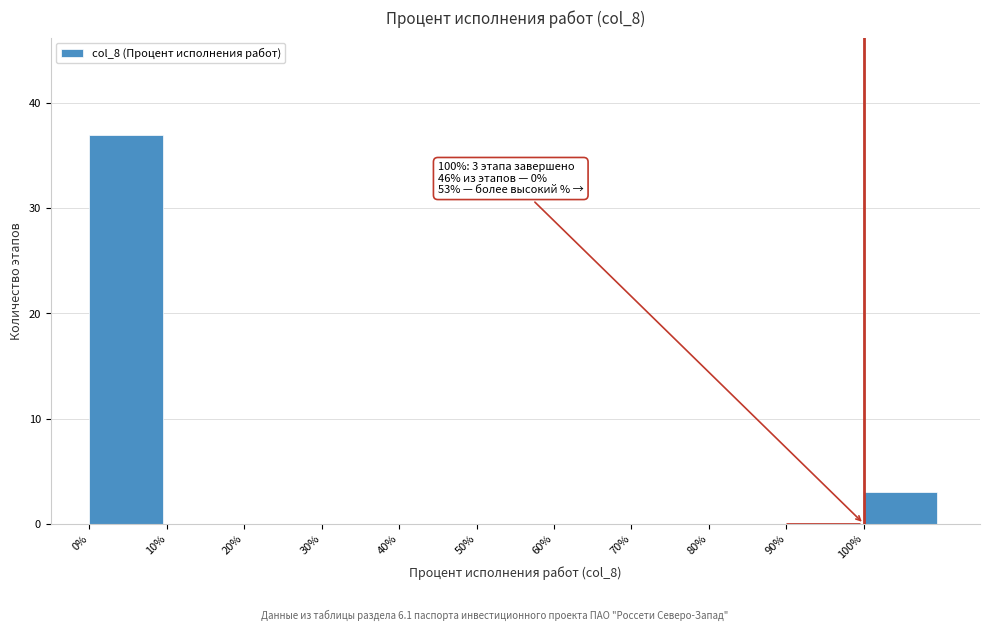

Over which range of the x-axis is the bar tallest?

0 to 10